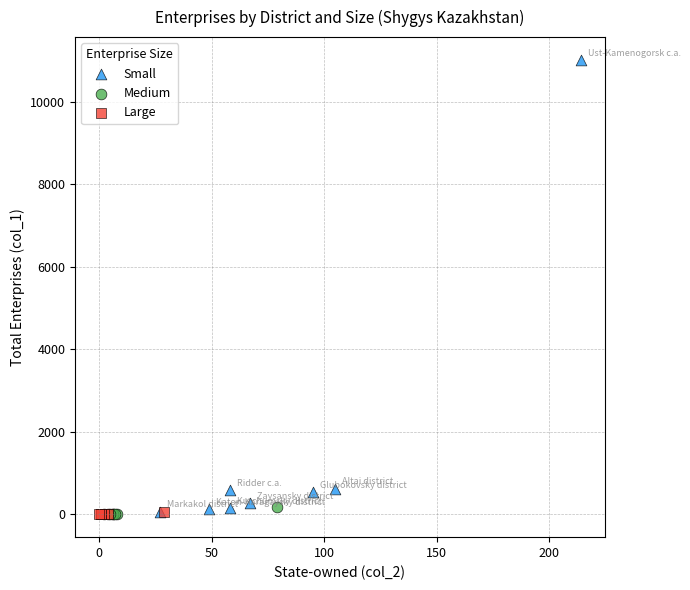

Which series has the widest spread of Y values?

Small